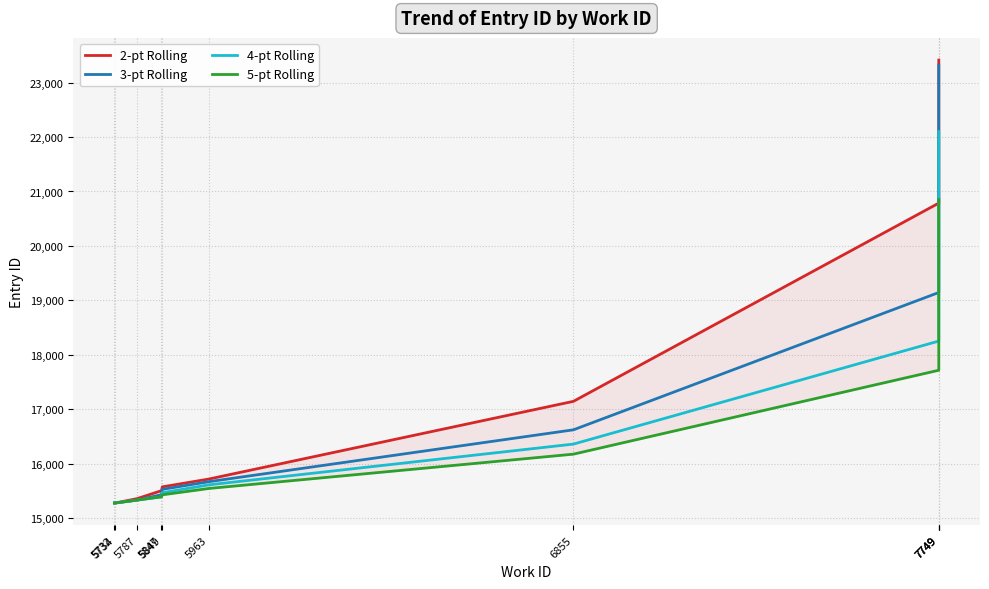

At which category is the sum across all series the highest?

7749